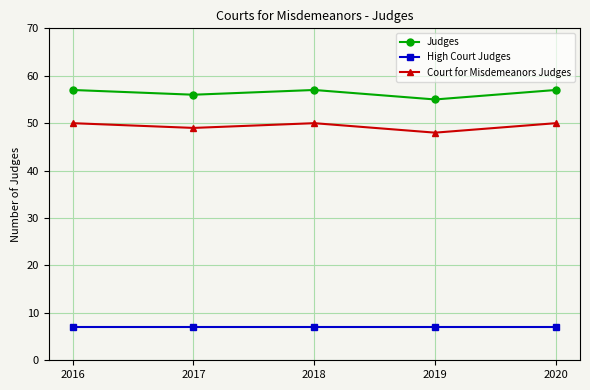

What is the maximum value for High Court Judges?

7